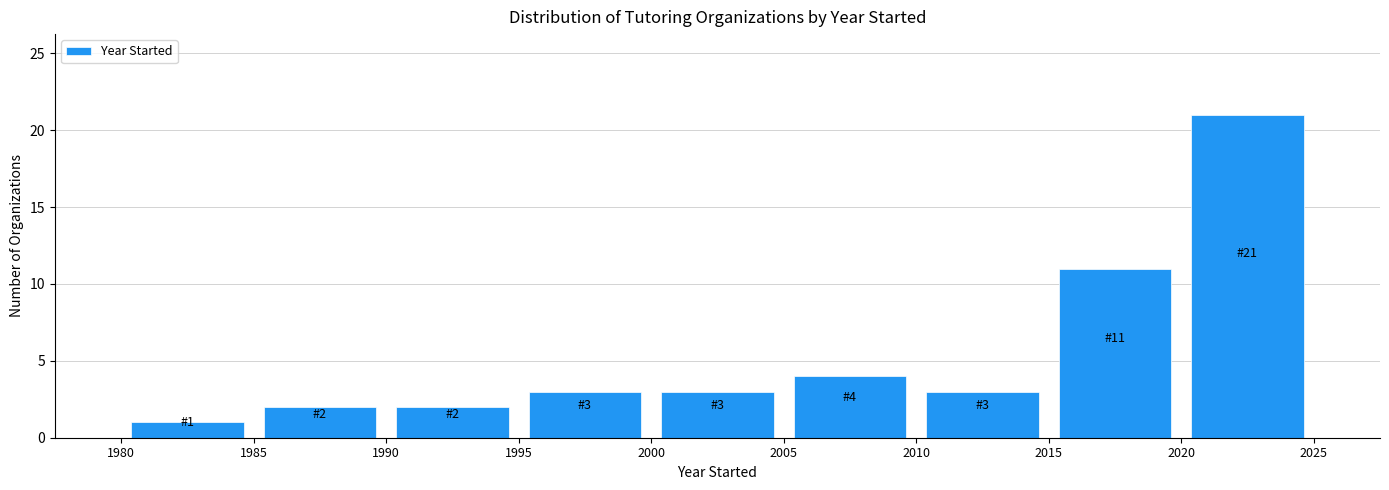

Which range on the x-axis has the tallest bar?

2020 to 2025